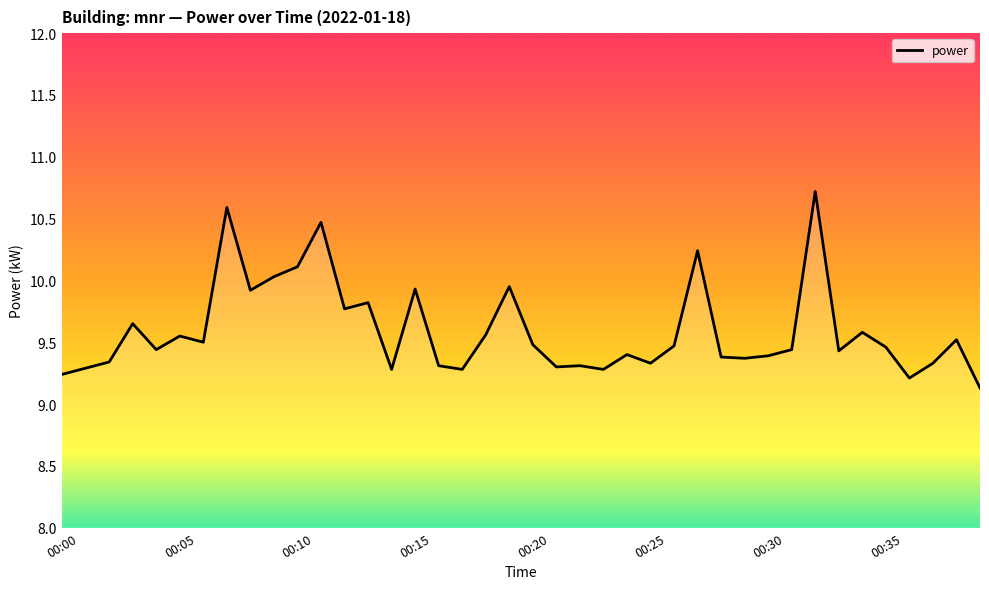

What is the maximum value shown in the chart?

10.7